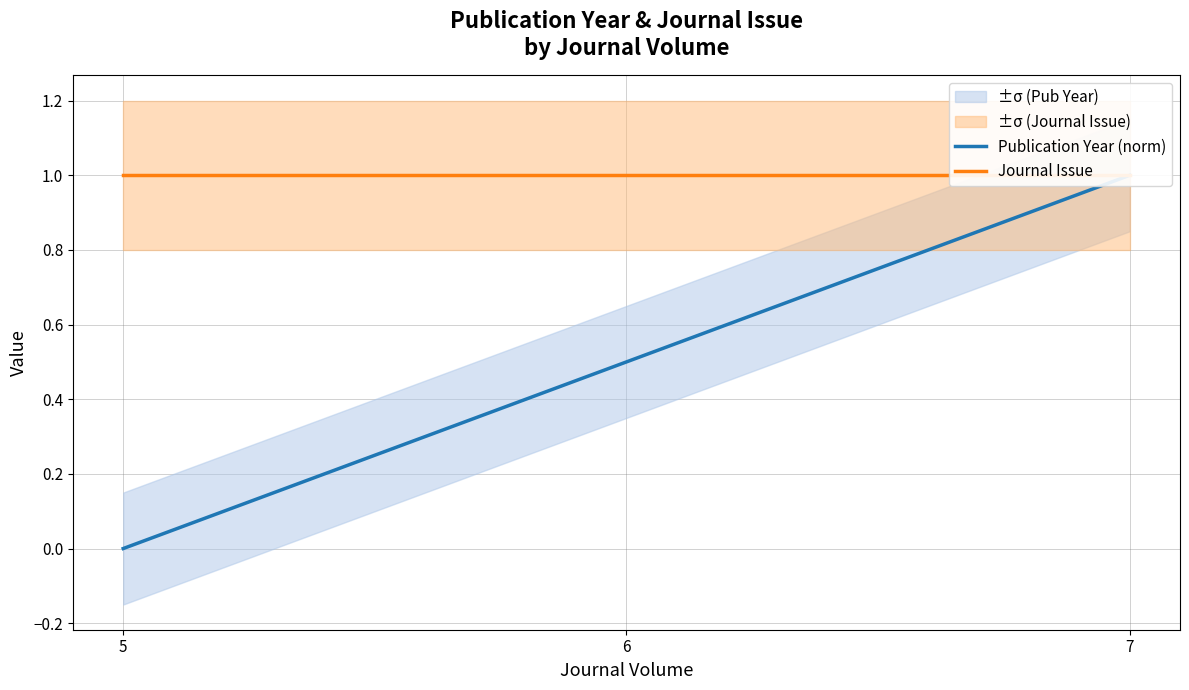

The value of Journal Issue at 5 is 1.0. True or false?

True